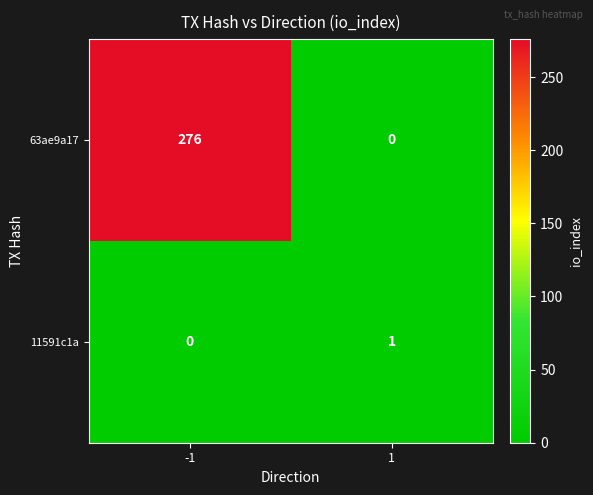

What is the average value of the 63ae9a17 series?

138